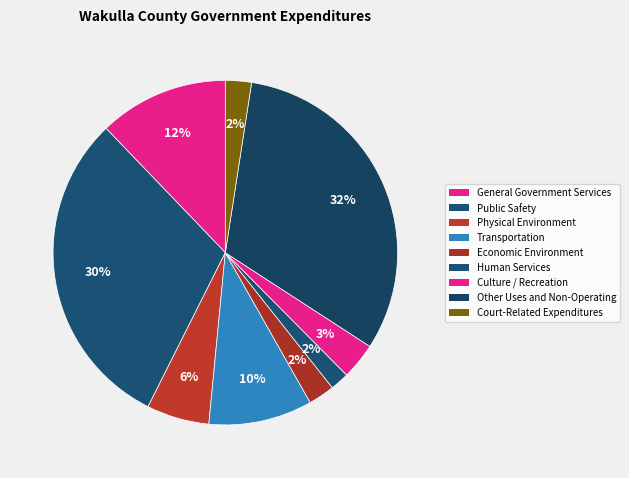

How many segments does this pie chart have?

9